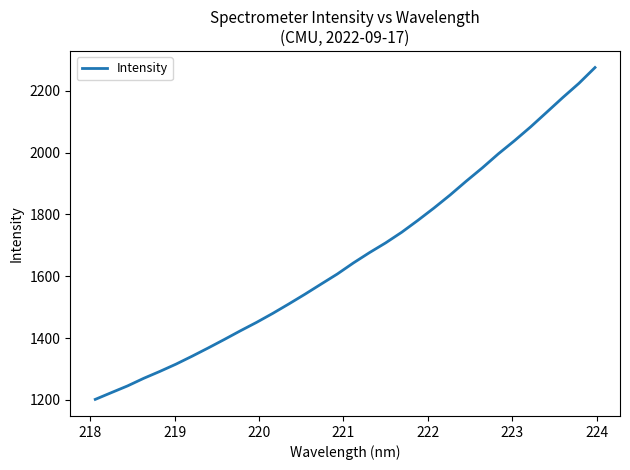

What is the greatest value displayed?

2275.5